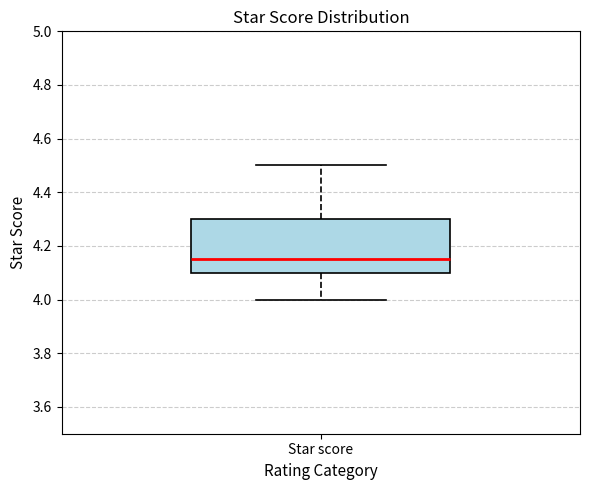

Transcribe this box plot: give where the median line is, the range the box spans, and where the two whiskers end, as read against the y-axis. The values are not printed on the chart, so give them approximately, as read against the axis.

median 4.16, box 4.10 to 4.30, whiskers 4.00 to 4.50